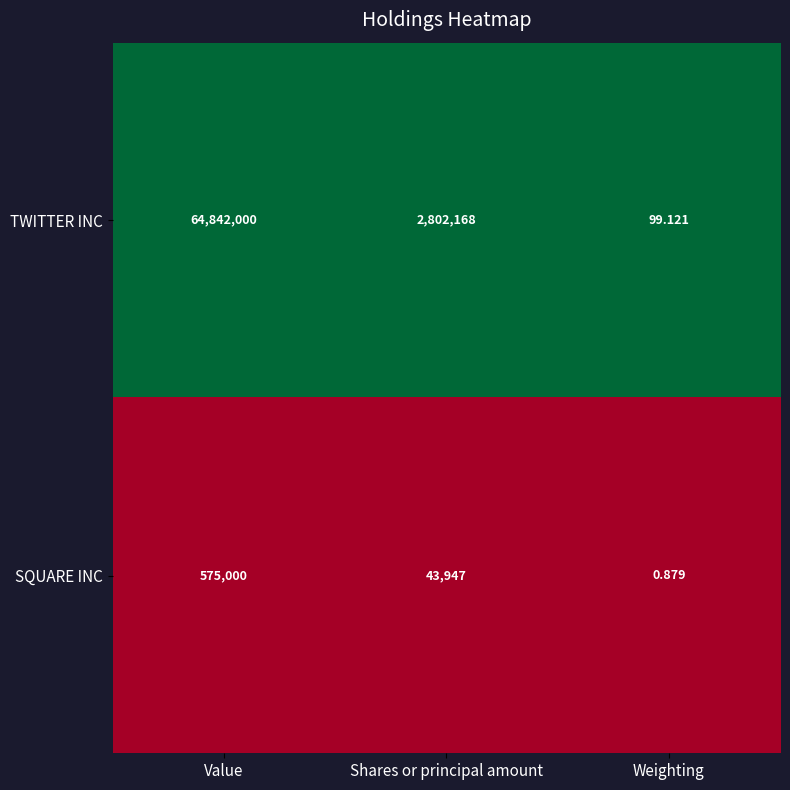

At which label does TWITTER INC first exceed 2802168?

Value